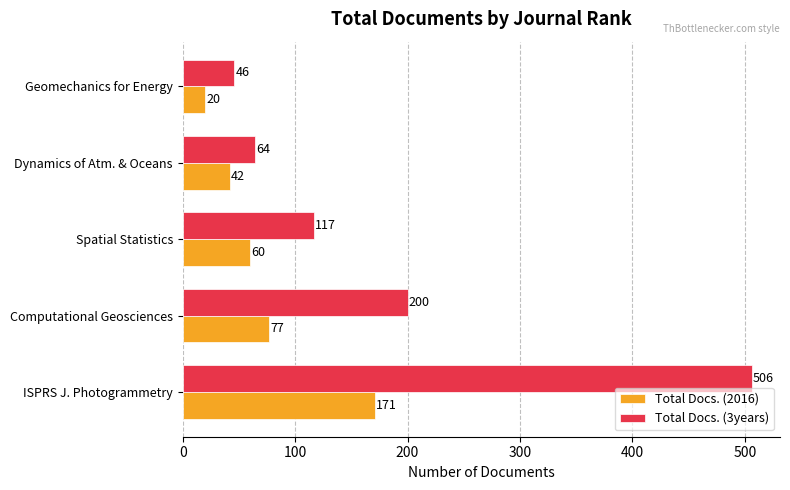

Which series has the largest range (max minus min)?

Total Docs. (3years)